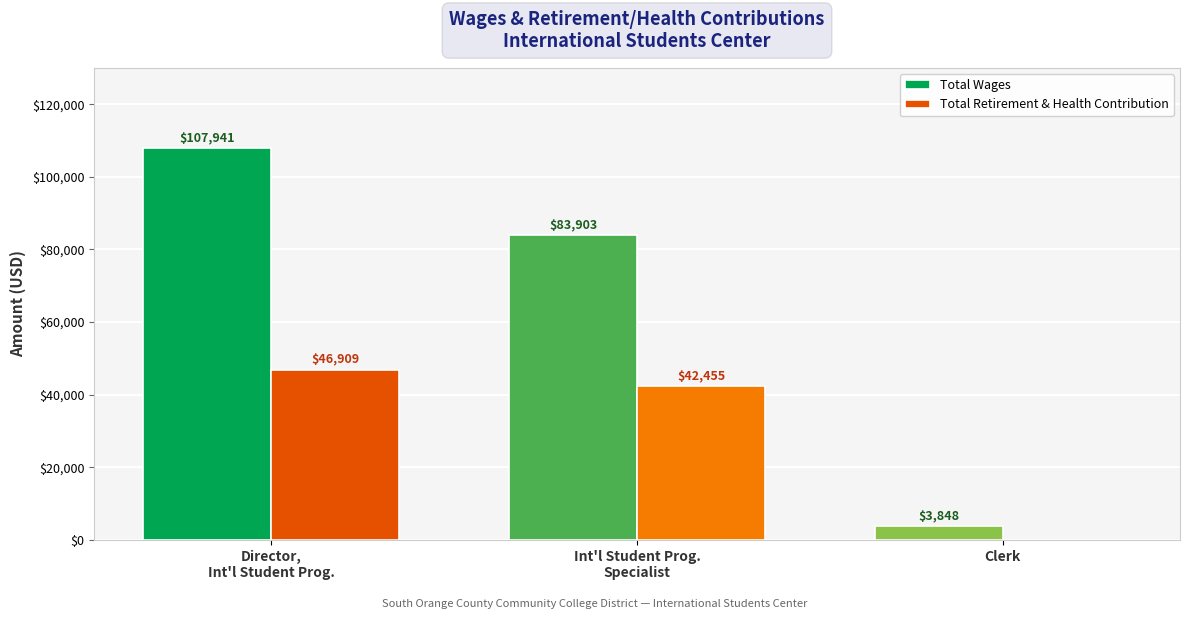

Which series has the largest total across all categories?

Total Wages